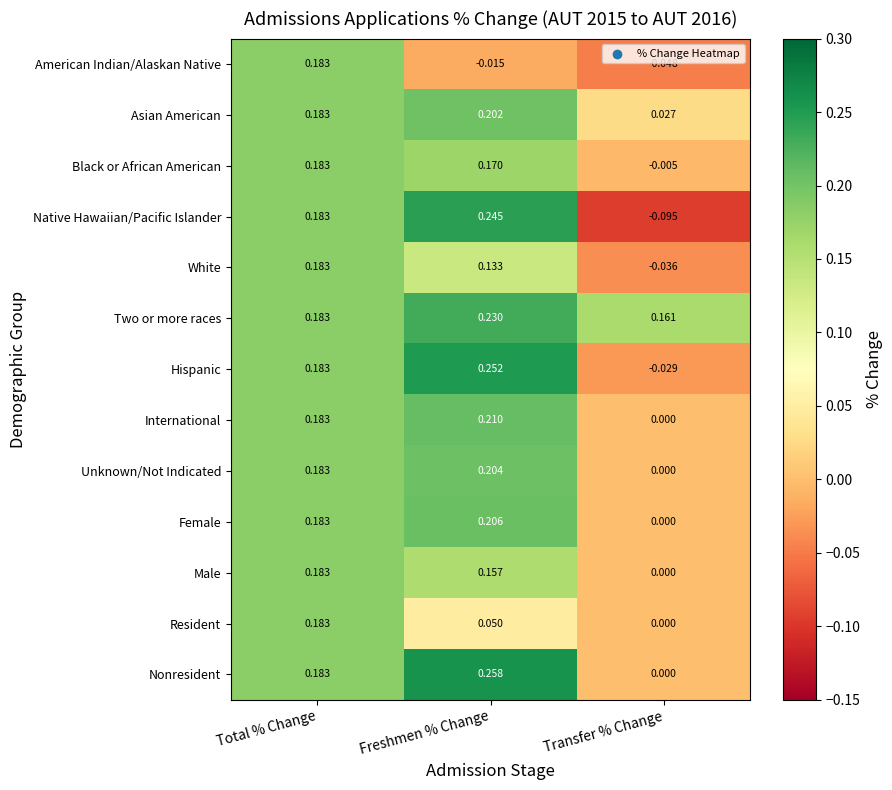

At which category does the chart reach its minimum across all series?

Transfer % Change